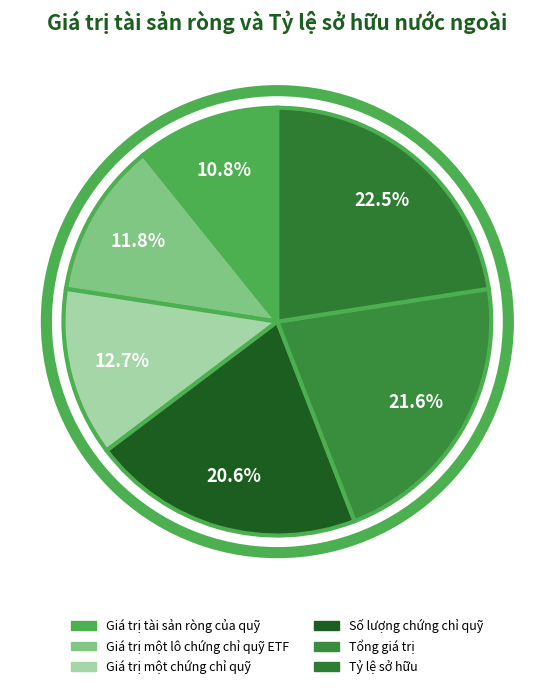

The Tỷ lệ sở hữu slice represents 23% of the pie. True or false?

True